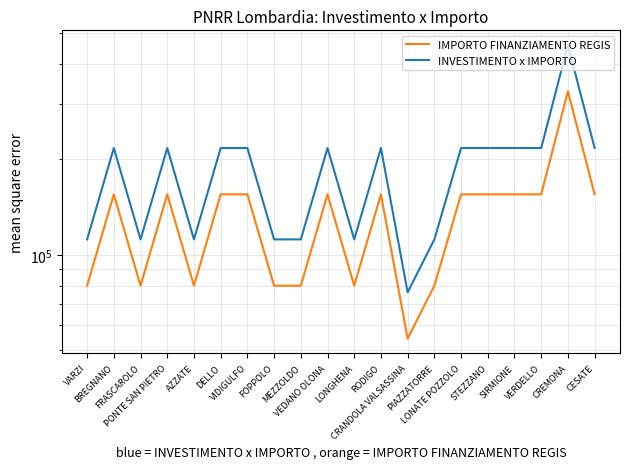

Which series has the widest spread of values?

INVESTIMENTO x IMPORTO